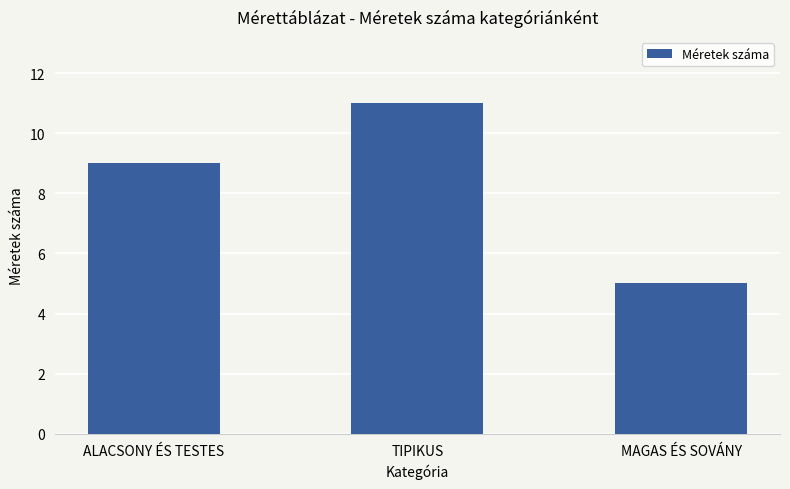

Which label corresponds to the smallest value in the chart?

MAGAS ÉS SOVÁNY